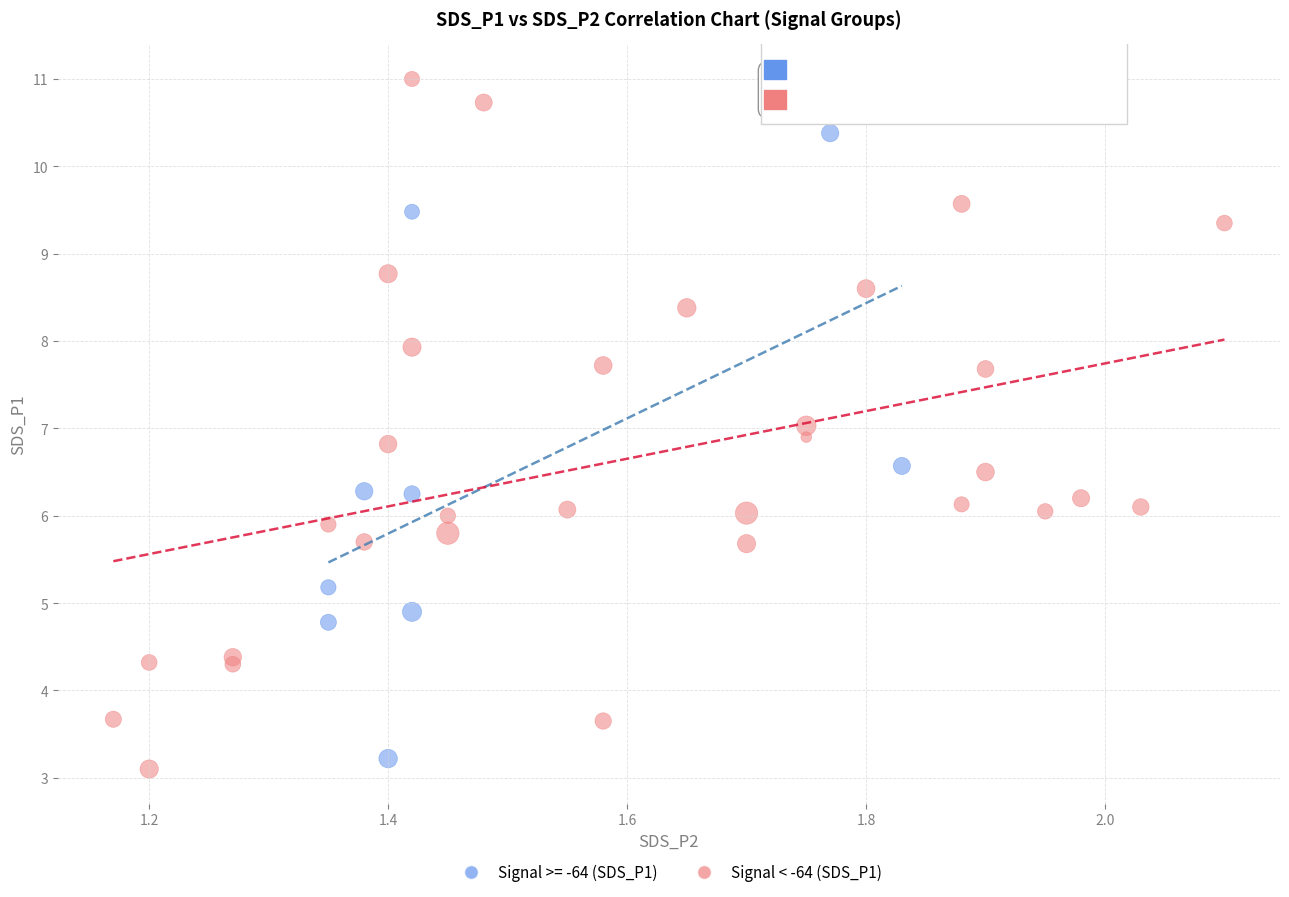

Which series has the largest Y range (max minus min)?

Signal < -64 (SDS_P1)